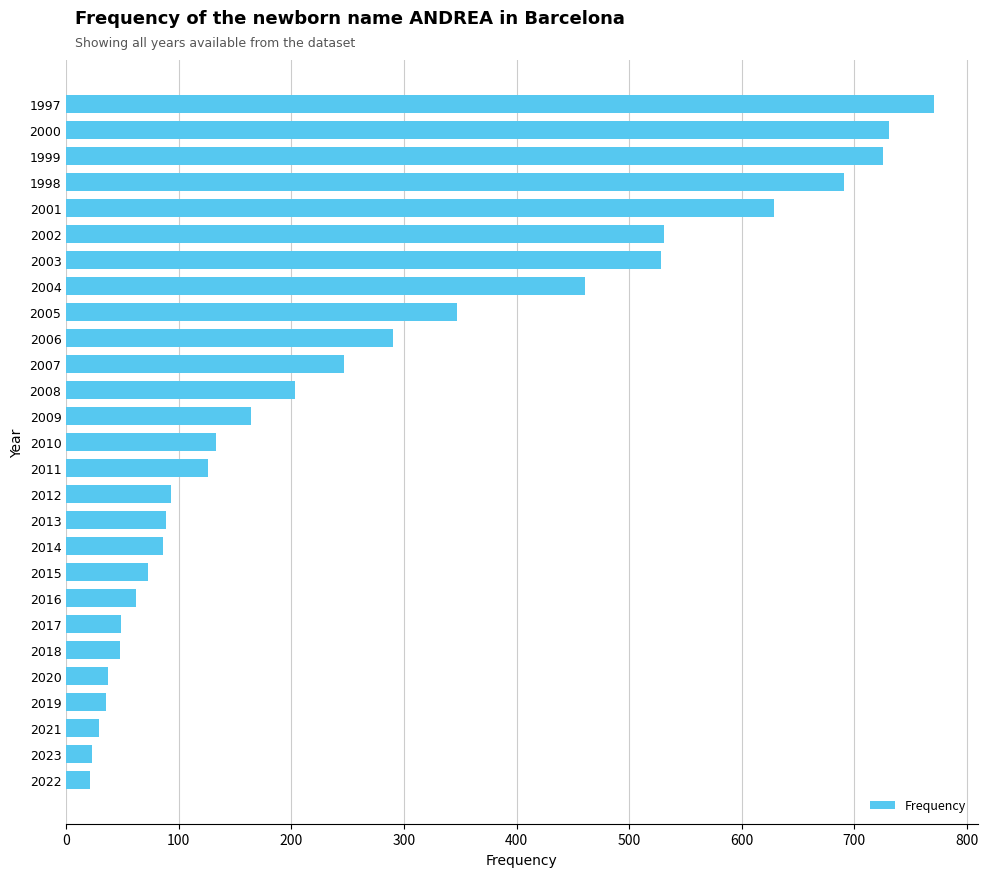

Is it true that the value at 2018 is 79?

False